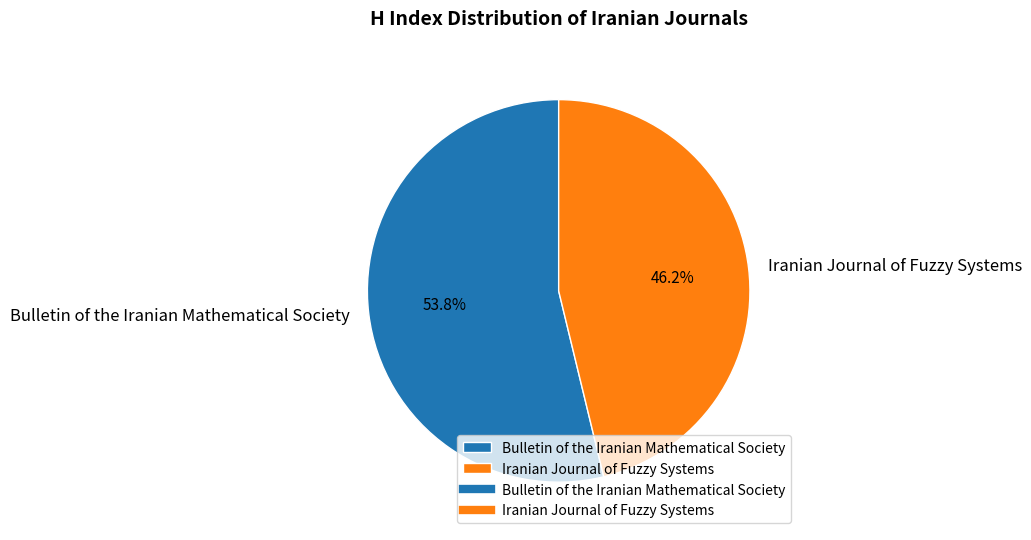

To the nearest percent, what is the average slice percentage?

50%